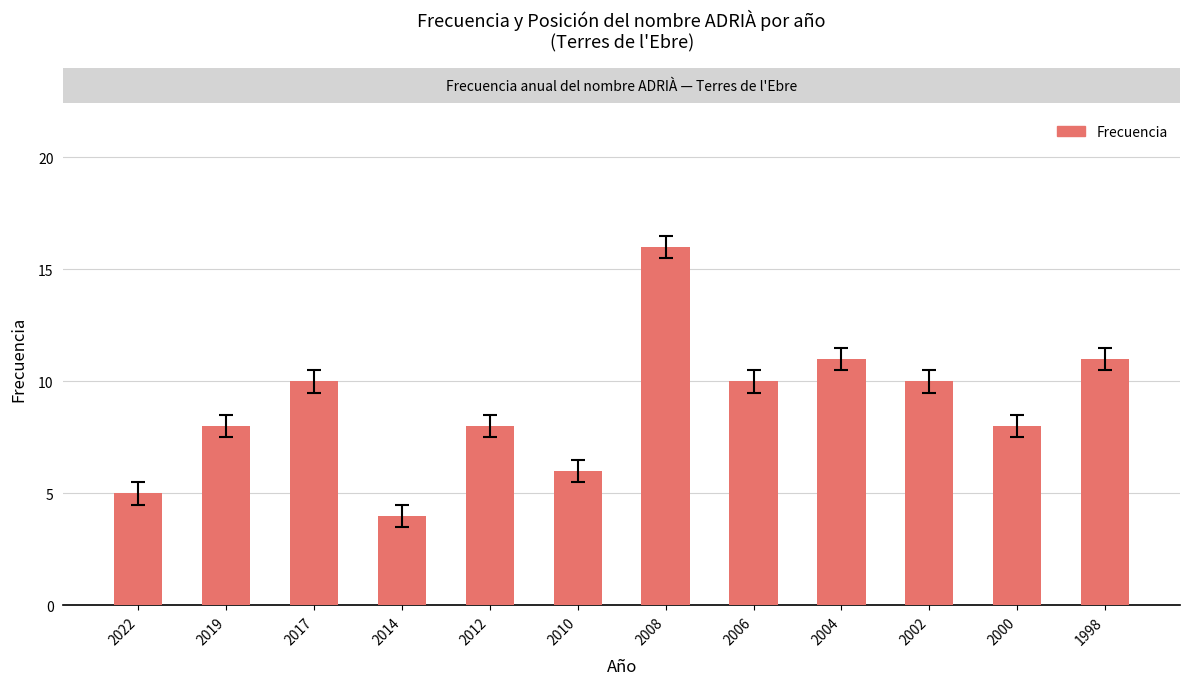

Reading right to left, extract all data points from this chart.

11	8	10	11	10	16	6	8	4	10	8	5